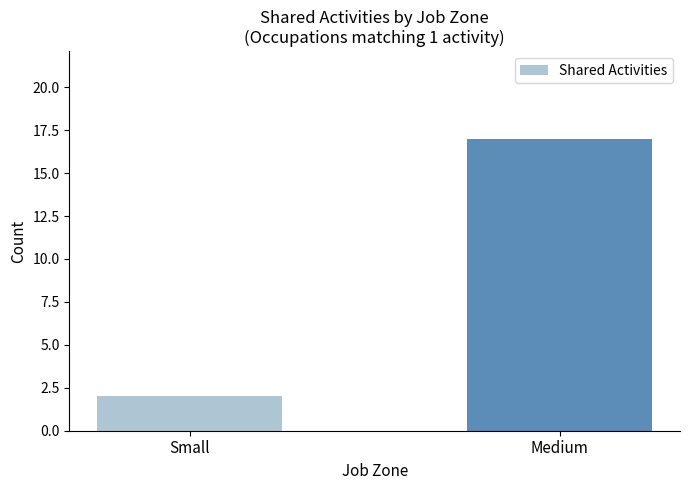

The value at Small is 2. True or false?

True